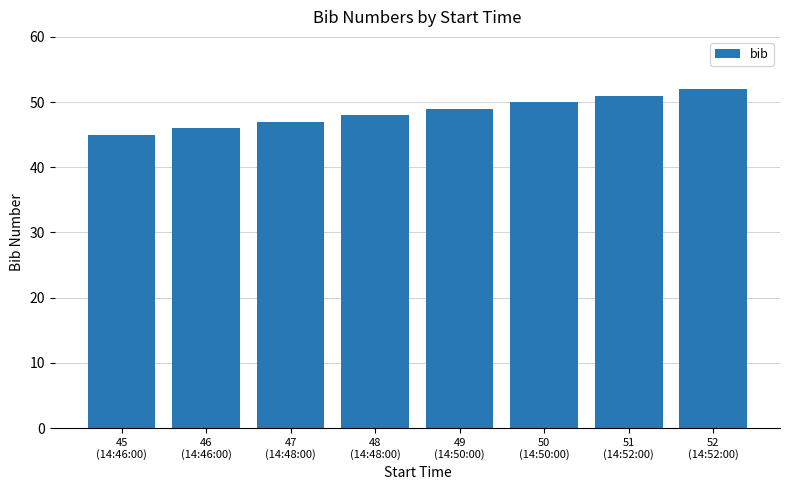

How many data points does each series have?

8